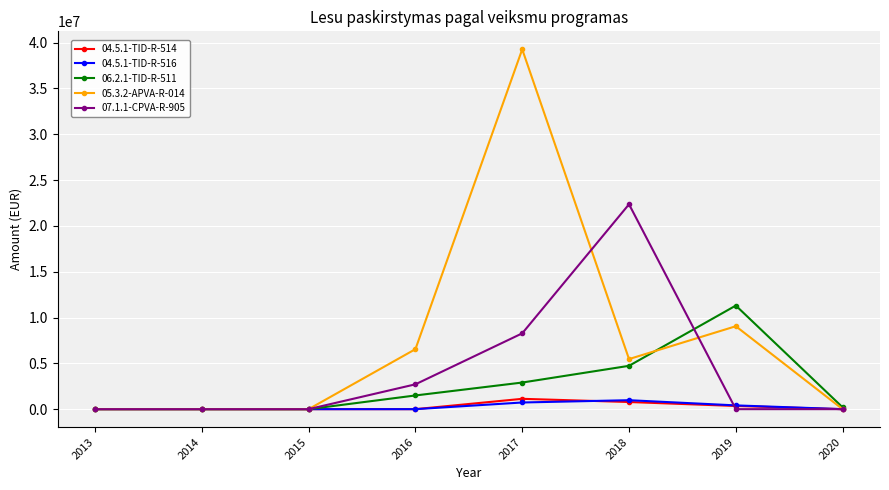

Reading left to right, what are all the values shown in this chart?

04.5.1-TID-R-514: 0.0	0.0	0.0	0.0	1127570.6	780026.8	347544.0	0.0
04.5.1-TID-R-516: 0.0	0.0	0.0	0.0	727481.8	977363.4	410476.0	0.0
06.2.1-TID-R-511: 0.0	0.0	0.0	1495093.1	2904590.1	4728442.7	11302364.6	200000.0
05.3.2-APVA-R-014: 0.0	0.0	0.0	6546671.6	39260377.5	5465308.2	9048000.0	0.0
07.1.1-CPVA-R-905: 0.0	0.0	0.0	2710949.1	8273178.0	22353923.1	0.0	0.0